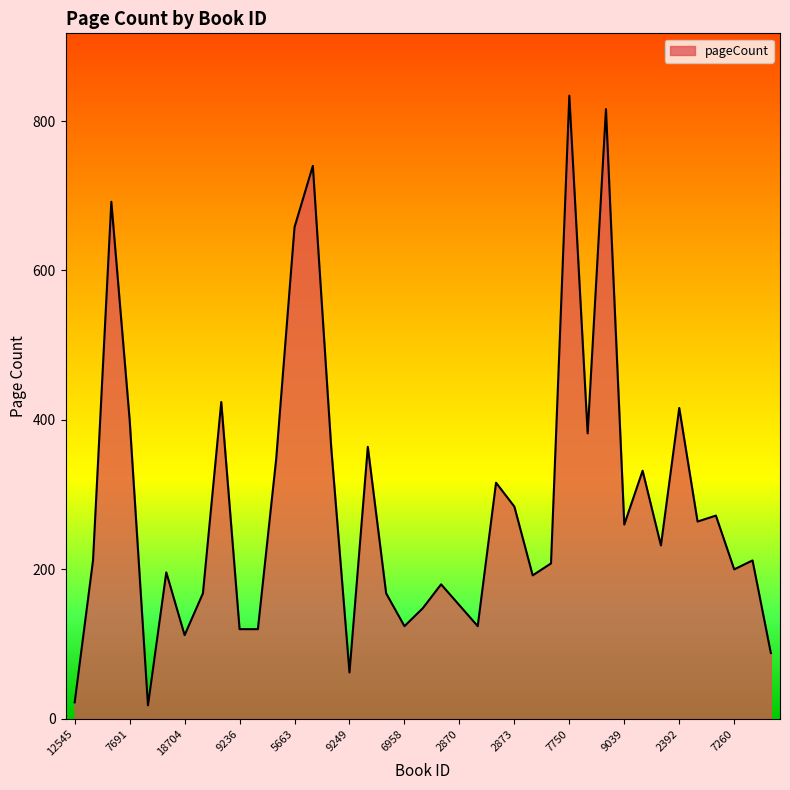

Reading left to right, what are all the values shown in this chart?

22	212	692	400	18	196	112	168	424	120	120	348	658	740	364	62	364	168	124	148	180	152	124	316	284	192	208	834	382	816	260	332	232	416	264	272	200	212	88